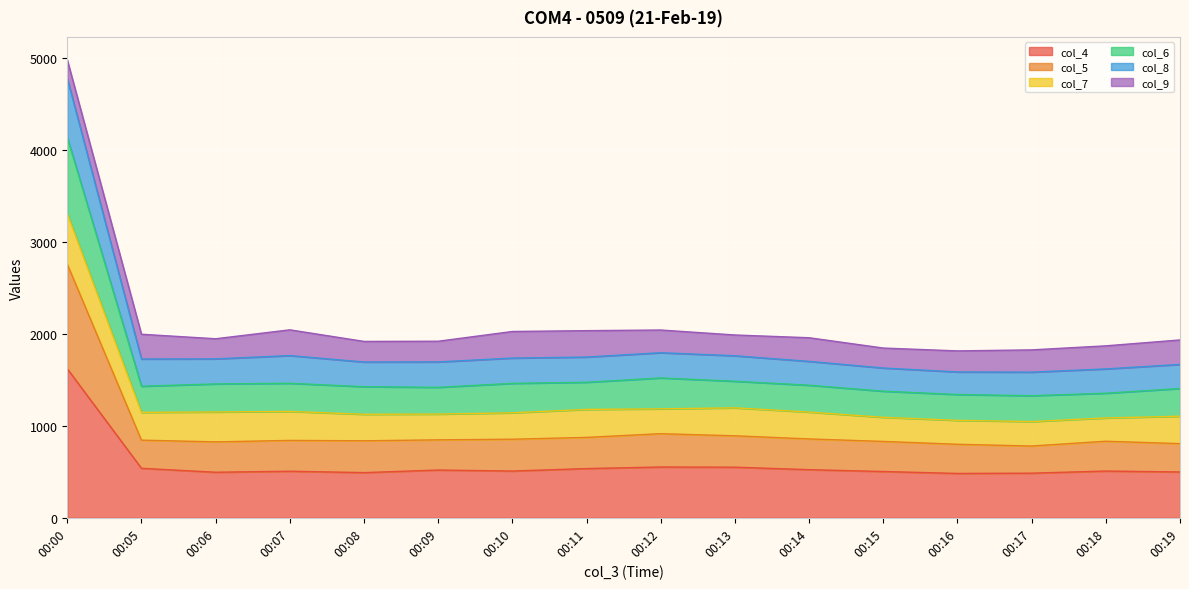

What are all the series names shown in the legend?

col_4, col_5, col_7, col_6, col_8, col_9